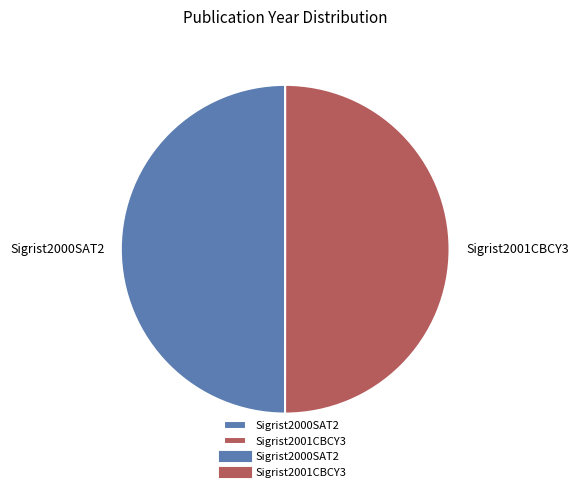

How many segments does this pie chart have?

2